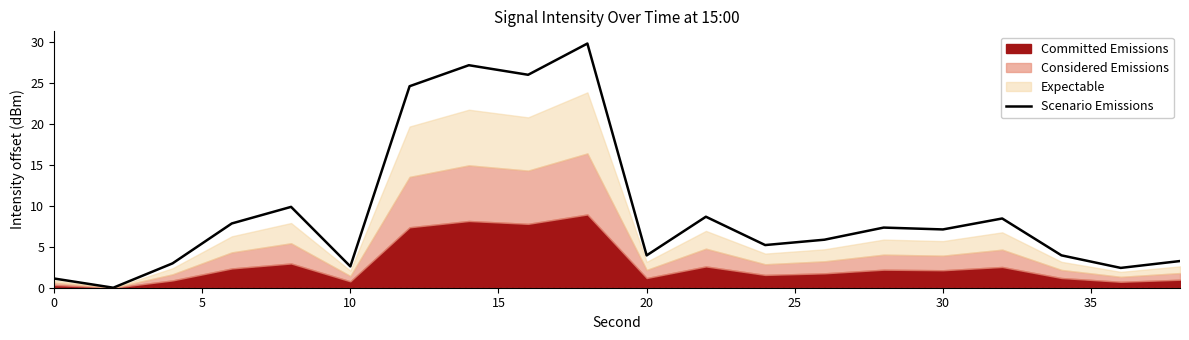

True or false: Scenario Emissions has a value of 1.1 at 0.

True